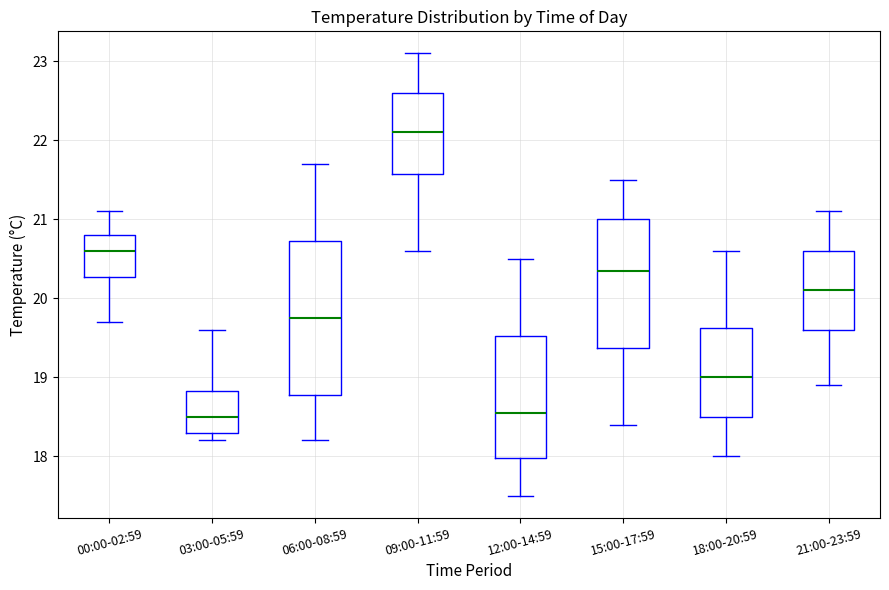

Where does the upper whisker of the box for 12:00-14:59 end on the y-axis? The values are not printed on the chart, so give them approximately, as read against the axis.

20.5